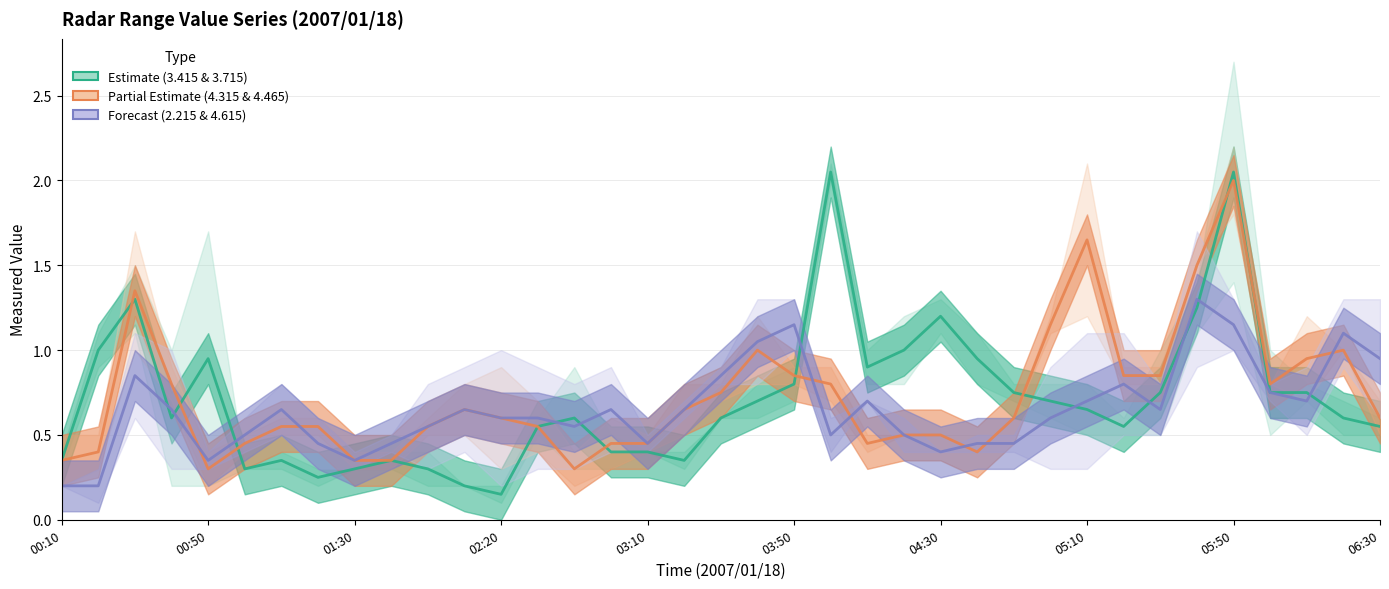

Is it true that Estimate (3.415 & 3.715) equals 1.0 at 02:20?

False